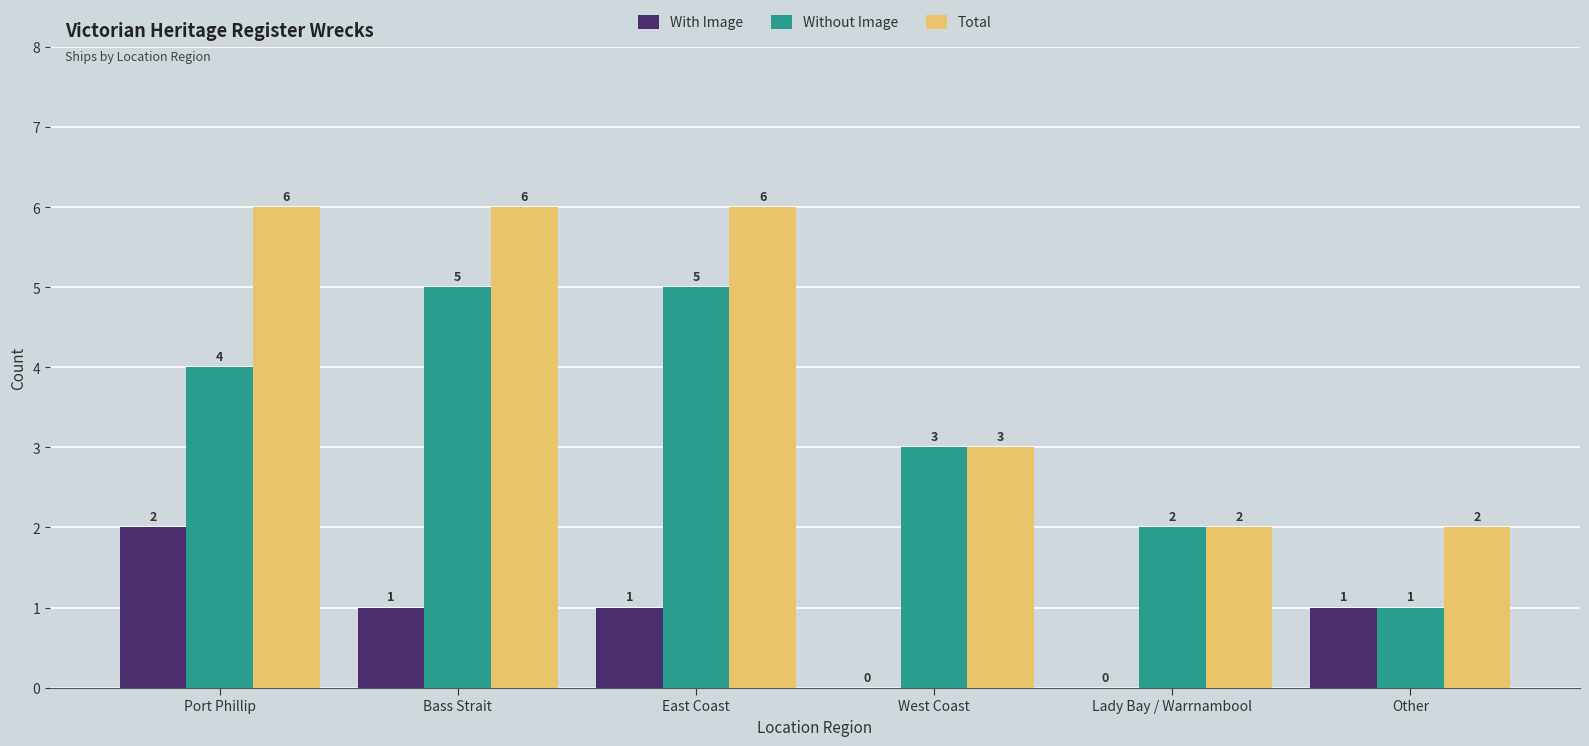

True or false: Total has a value of 6 at Port Phillip.

True